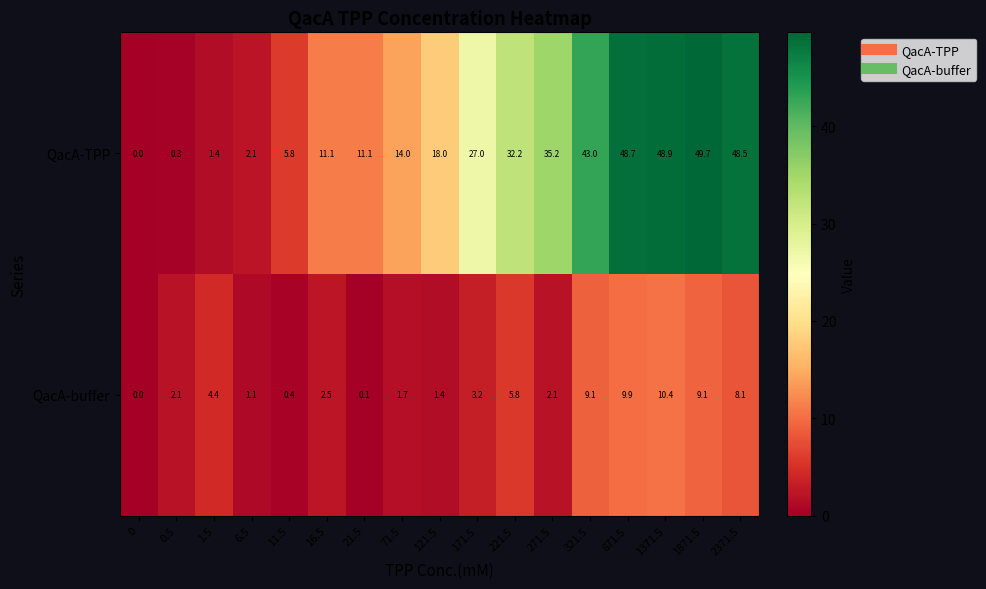

What is the difference between the highest and lowest values at 71.5?

12.3